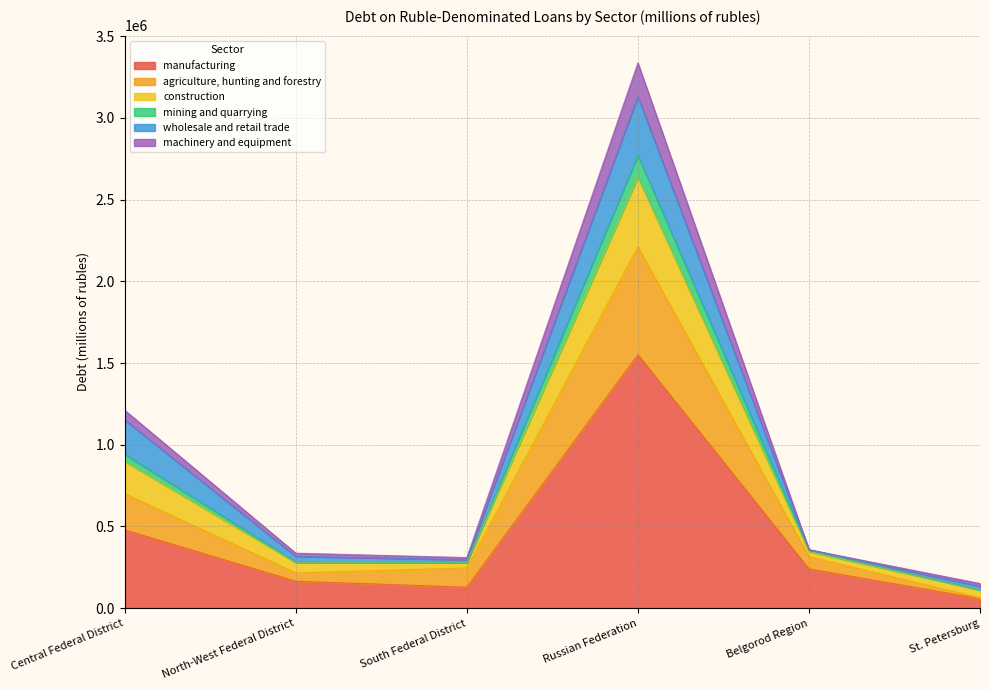

What is the maximum value for manufacturing?

1551569